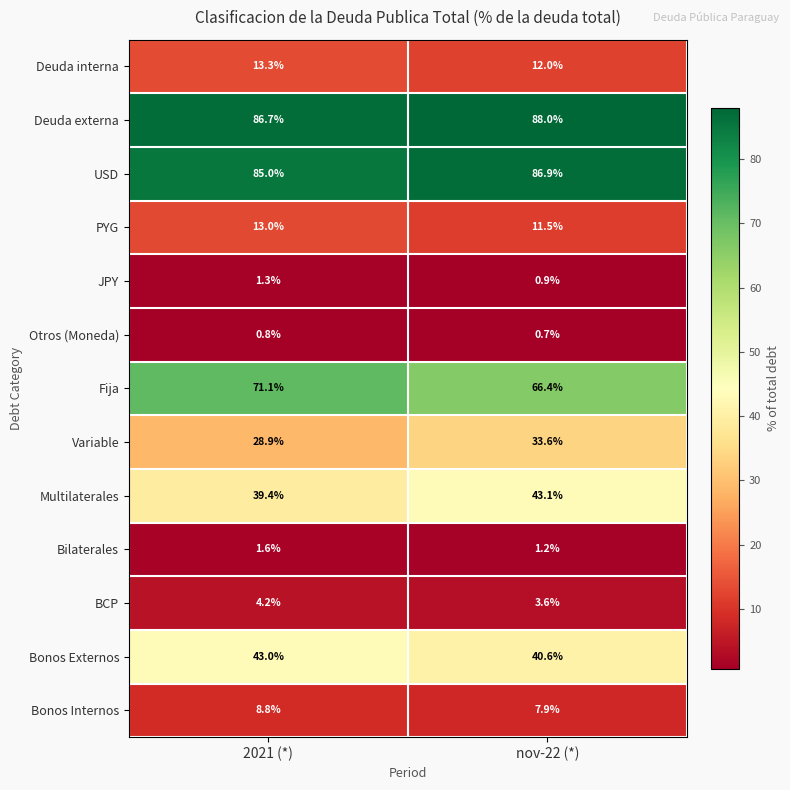

Where is PYG nearest to the value 12?

nov-22 (*)